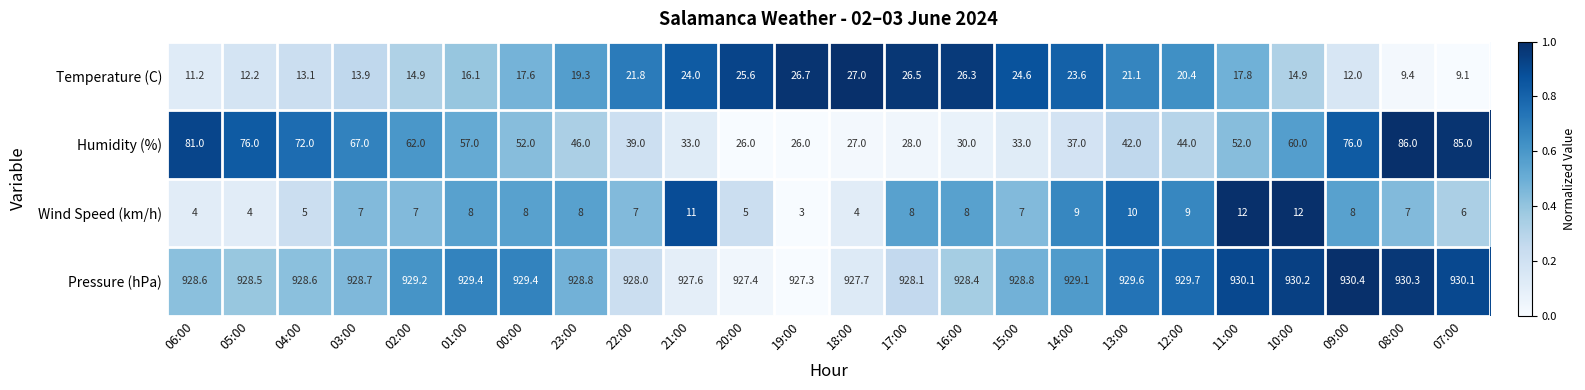

What is the difference between the highest and lowest values at 20:00?

922.4